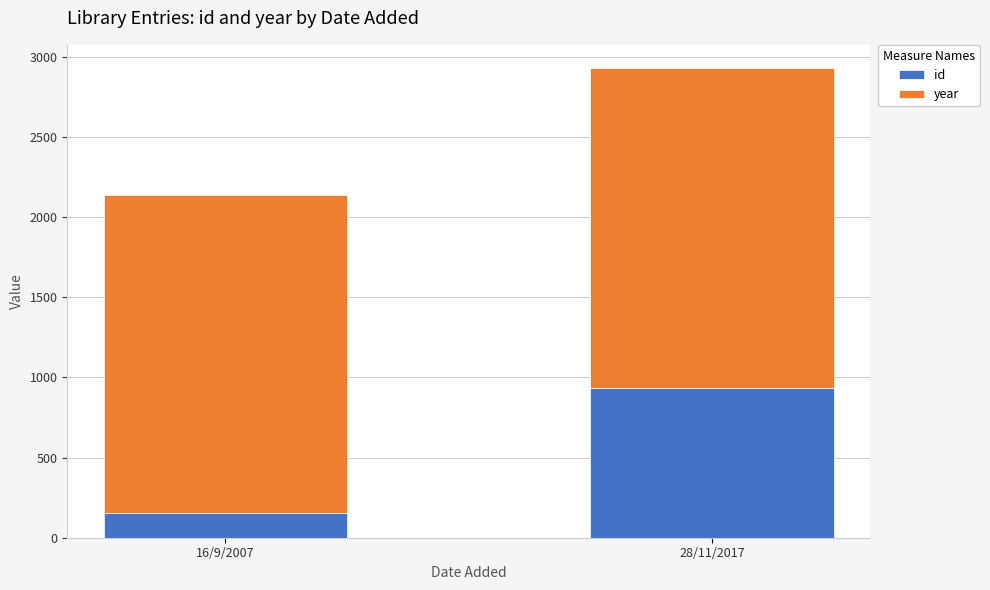

What is the sum of all id values?

1092